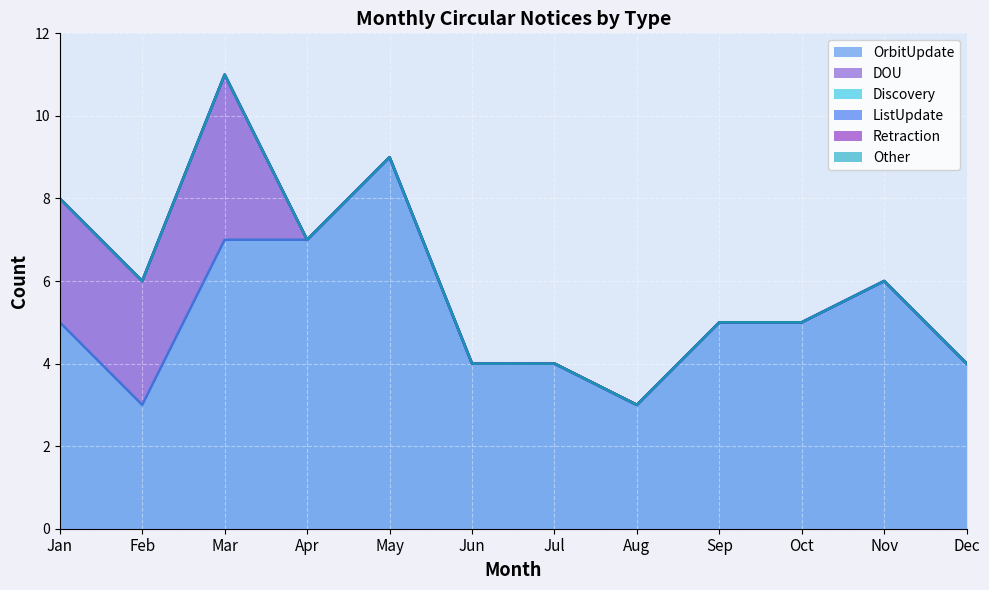

True or false: Other and OrbitUpdate cross at least once.

False